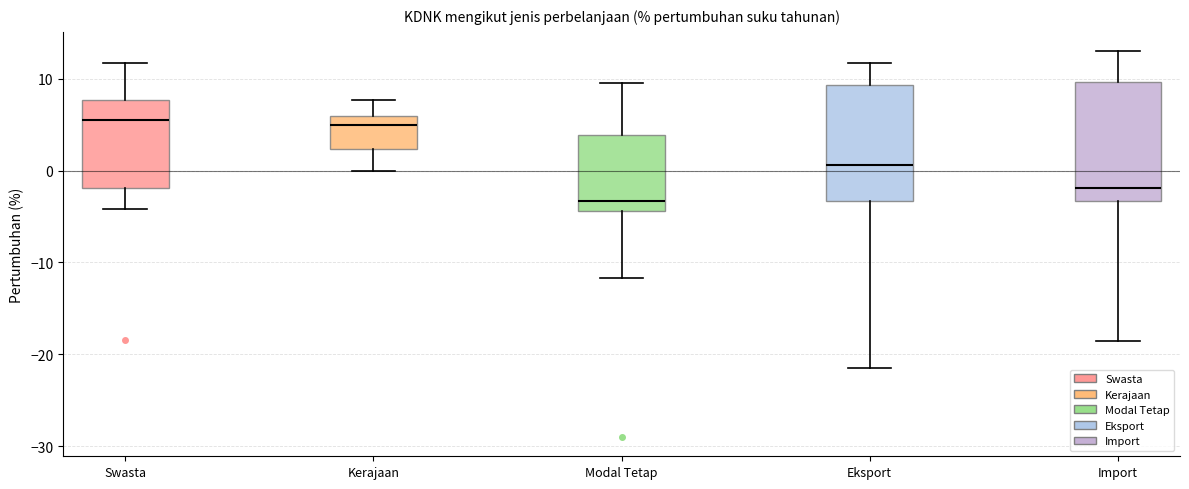

Reading left to right, transcribe this box plot: for each box, give where its median line is, the range the box spans, and where its two whiskers end, as read against the y-axis. The values are not printed on the chart, so give them approximately, as read against the axis.

Swasta: median 6, box -2 to 8, whiskers -4 to 12
Kerajaan: median 5, box 2 to 6, whiskers 0 to 8
Modal Tetap: median -3, box -4 to 4, whiskers -12 to 10
Eksport: median 1, box -3 to 9, whiskers -21 to 12
Import: median -2, box -3 to 10, whiskers -18 to 13